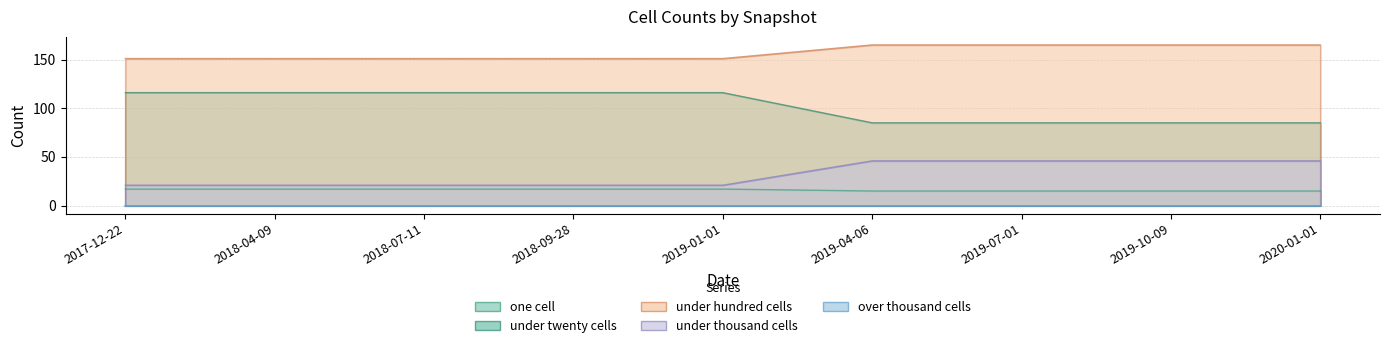

Between 2019-10-09 and 2018-07-11, which is larger?

2018-07-11